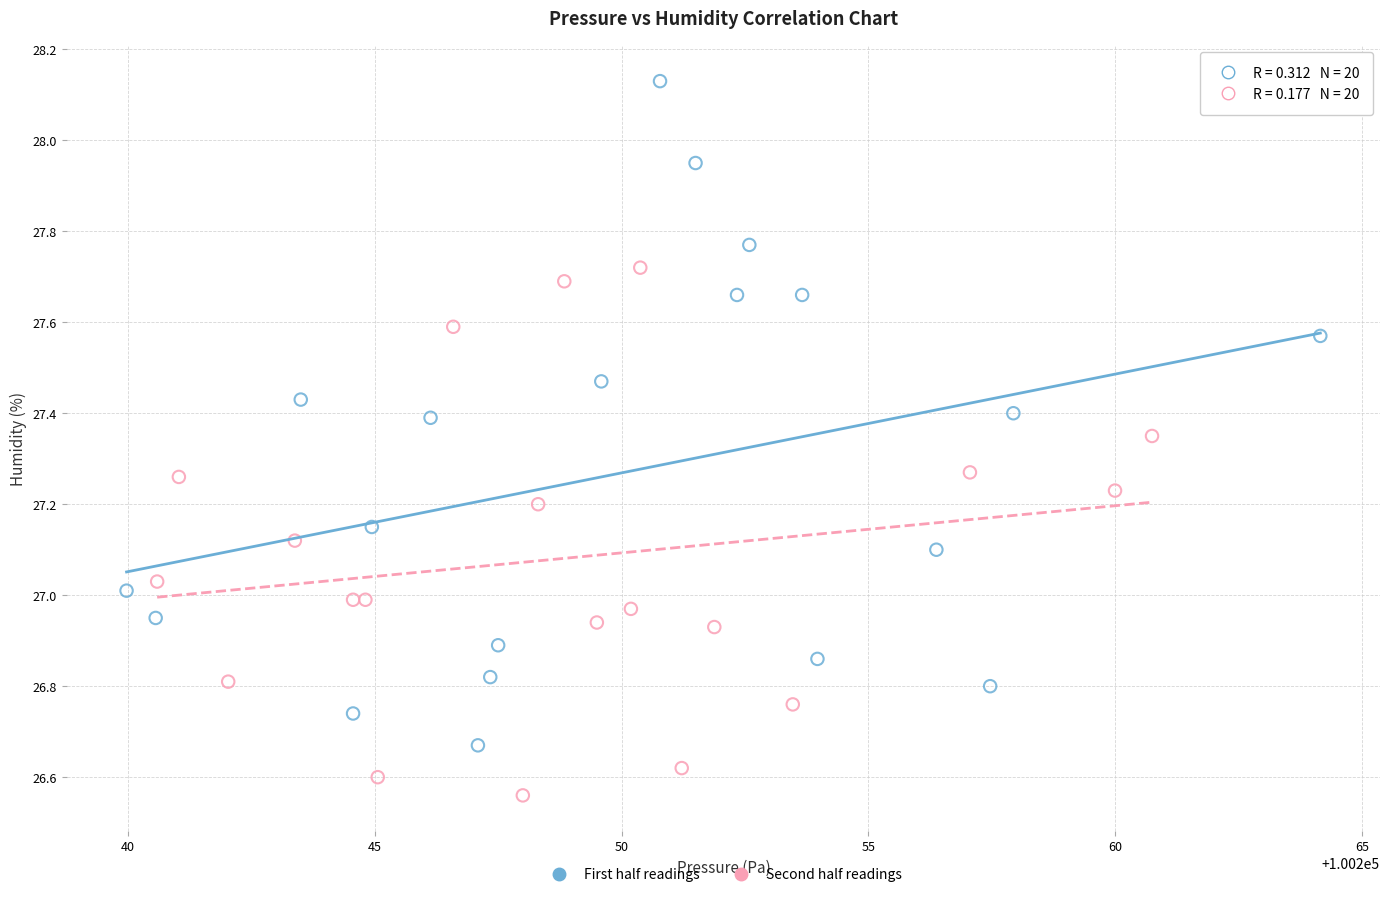

Which series reaches the minimum Y coordinate?

Second half readings